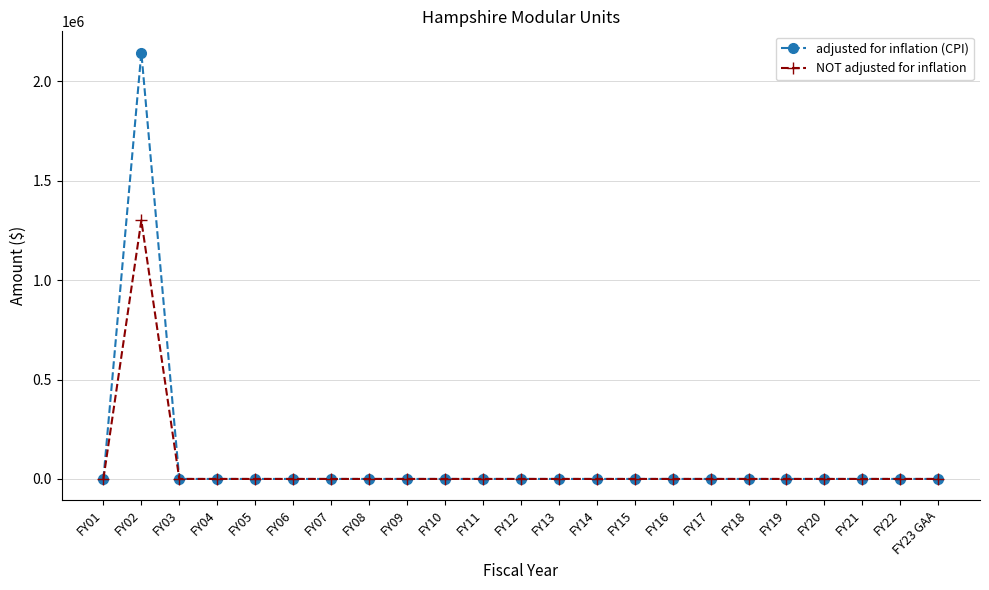

Reading left to right, transcribe all the data shown in this chart.

adjusted for inflation (CPI): FY01=0	FY02=2143539	FY03=0	FY04=0	FY05=0	FY06=0	FY07=0	FY08=0	FY09=0	FY10=0	FY11=0	FY12=0	FY13=0	FY14=0	FY15=0	FY16=0	FY17=0	FY18=0	FY19=0	FY20=0	FY21=0	FY22=0	FY23 GAA=0
NOT adjusted for inflation: FY01=0	FY02=1300000	FY03=0	FY04=0	FY05=0	FY06=0	FY07=0	FY08=0	FY09=0	FY10=0	FY11=0	FY12=0	FY13=0	FY14=0	FY15=0	FY16=0	FY17=0	FY18=0	FY19=0	FY20=0	FY21=0	FY22=0	FY23 GAA=0